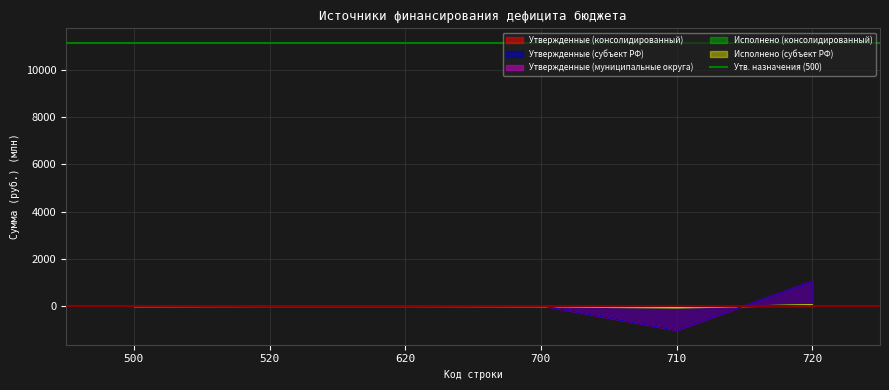

Reading left to right, list all the values displayed in this chart.

Утвержденные (консолидированный): 500=11.2	520=0.0	620=0.0	700=11.2	710=-1037.7	720=1048.9
Утвержденные (субъект РФ): 500=11.2	520=0.0	620=0.0	700=11.2	710=-1037.7	720=1048.9
Утвержденные (муниципальные округа): 500=2.3	520=0.0	620=0.0	700=2.3	710=-0.1	720=2.3
Исполнено (консолидированный): 500=-14.1	520=0.0	620=0.0	700=-14.1	710=-69.4	720=55.2
Исполнено (субъект РФ): 500=-14.1	520=0.0	620=0.0	700=-14.1	710=-69.4	720=55.2